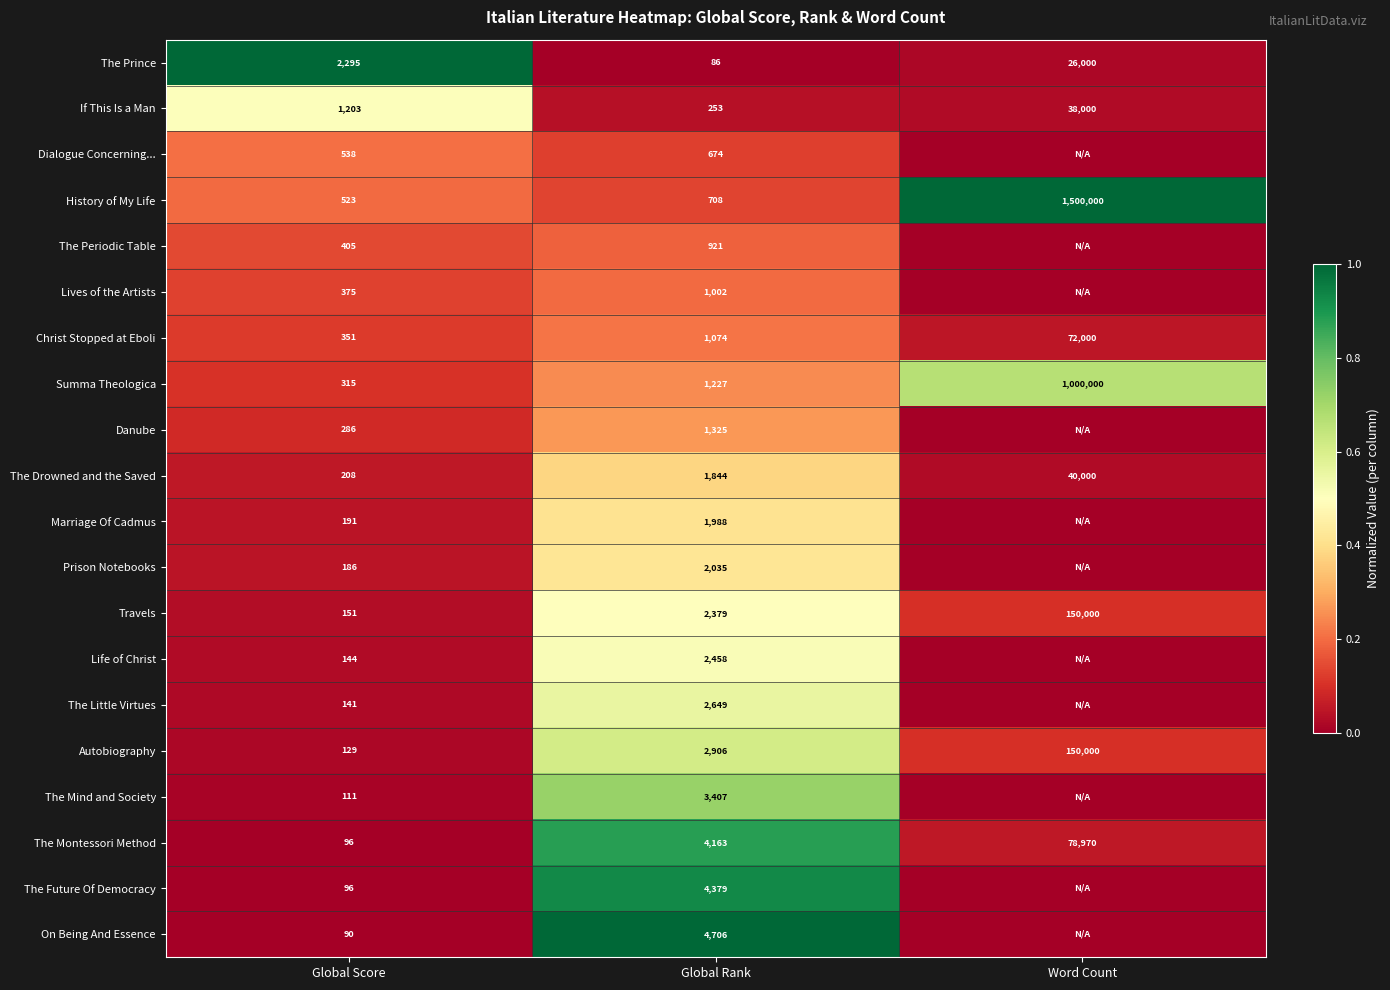

At Global Rank, list the series in order from largest to smallest.

On Being And Essence, The Future Of Democracy, The Montessori Method, The Mind and Society, Autobiography, The Little Virtues, Life of Christ, Travels, Prison Notebooks, Marriage Of Cadmus, The Drowned and the Saved, Danube, Summa Theologica, Christ Stopped at Eboli, Lives of the Artists, The Periodic Table, History of My Life, Dialogue Concerning..., If This Is a Man, The Prince